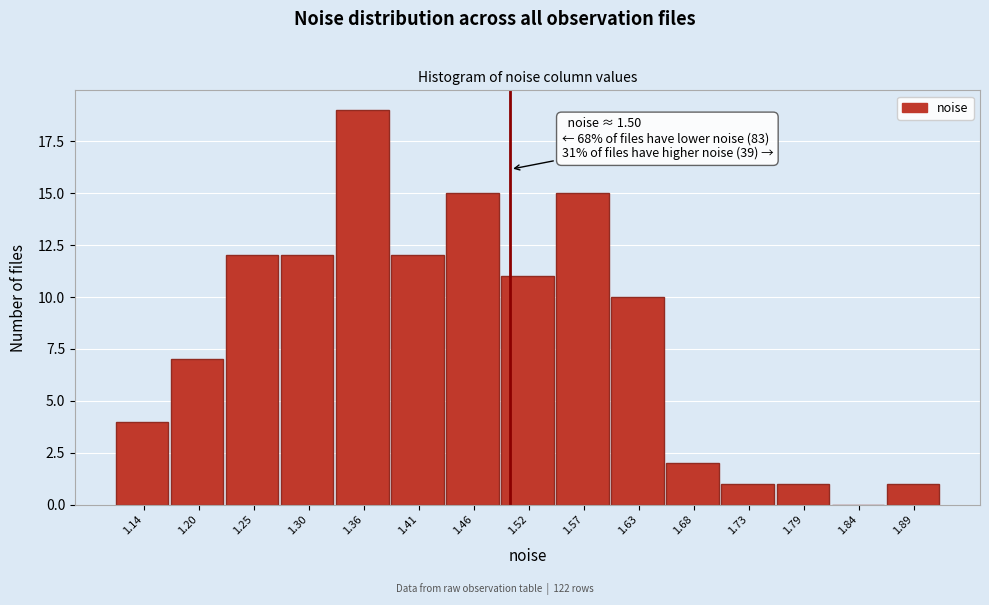

Which range on the x-axis has the tallest bar?

1.33 to 1.38